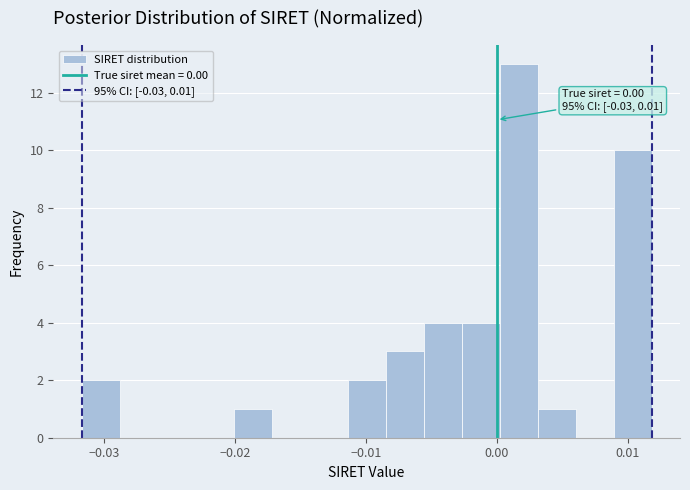

Around what value on the x-axis is the tallest bar? Give the approximate position of its centre, as read against the axis.

0.002